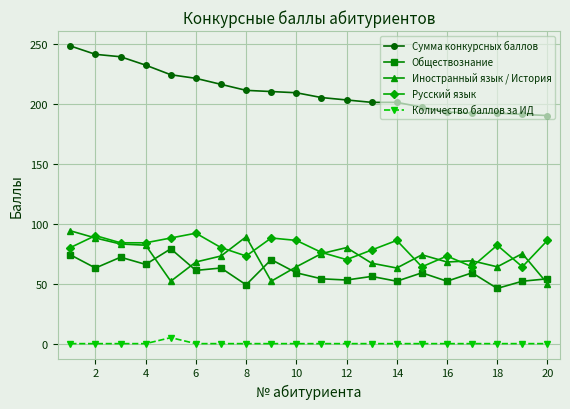

Does the chart display data point markers on the line(s)?

Yes